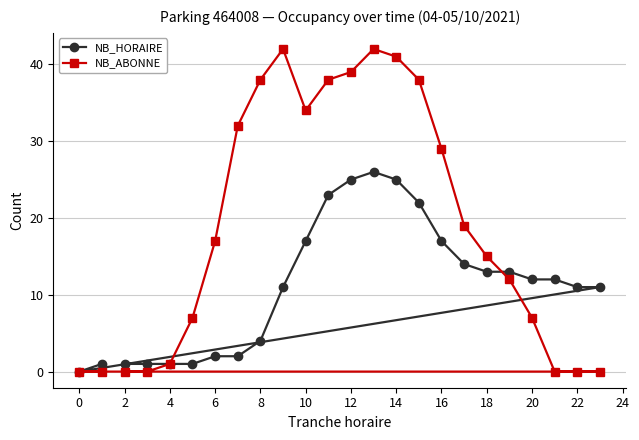

What is the difference between the maximum and second lowest values in the NB_HORAIRE series?

25